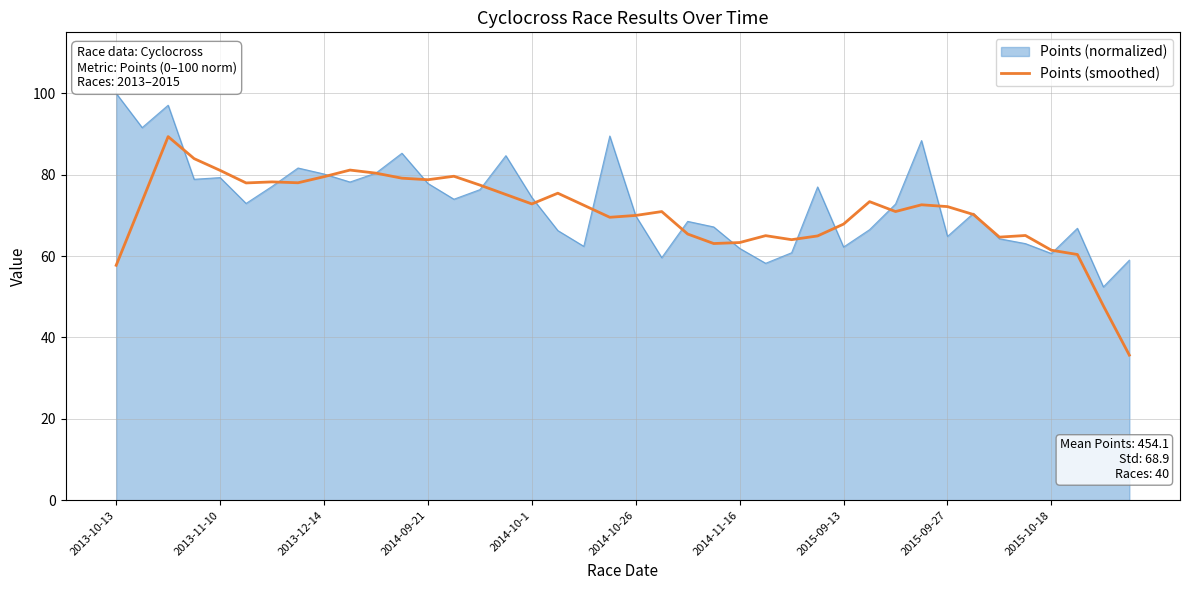

What is the lowest value of the Points (smoothed) series?

35.7